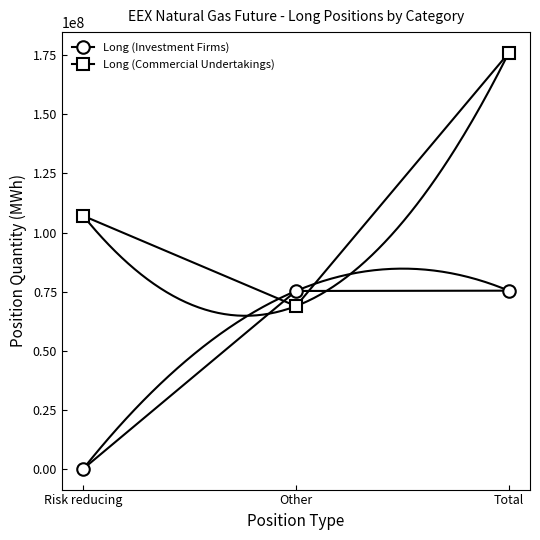

Count the Long (Commercial Undertakings) values in the range 68910818 to 175986601.

3